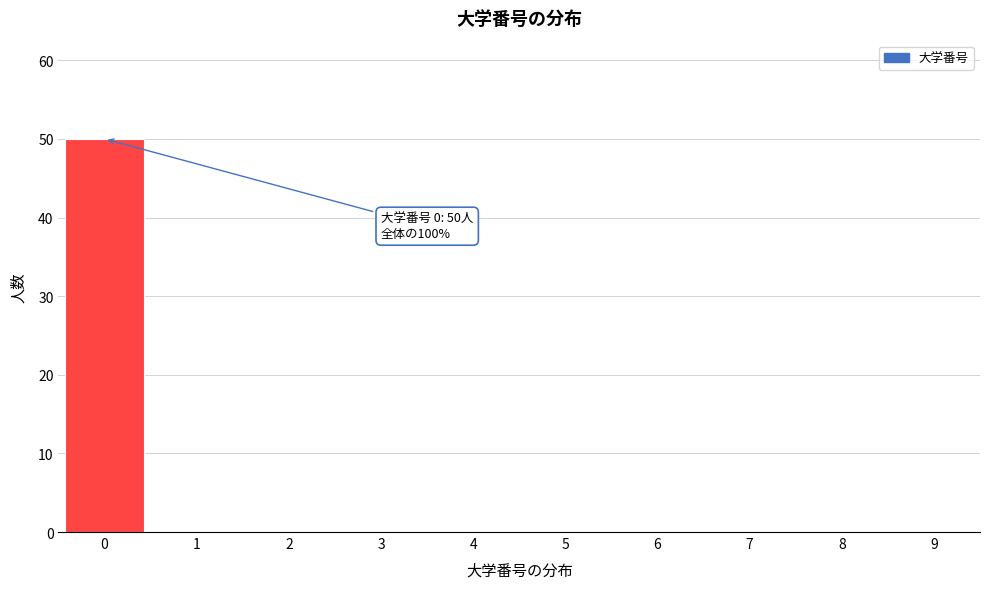

Reading left to right, extract all data points from this chart.

0=50	1=0	2=0	3=0	4=0	5=0	6=0	7=0	8=0	9=0